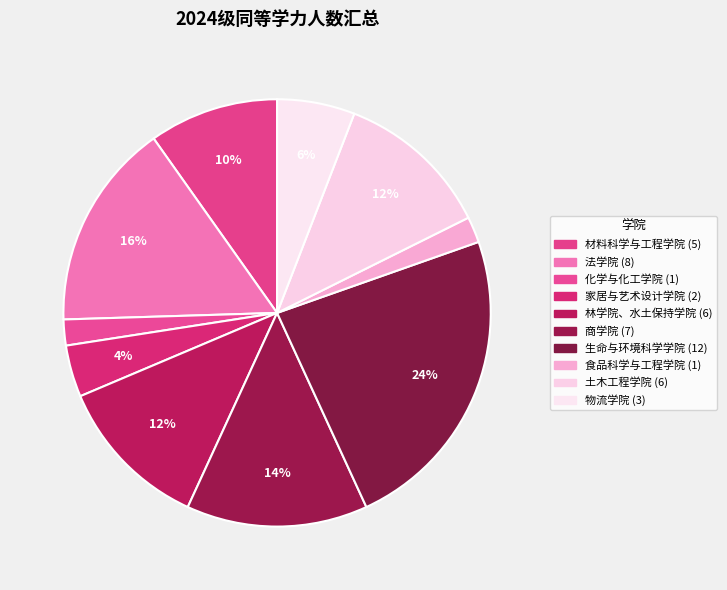

Count the number of slices in the pie.

10